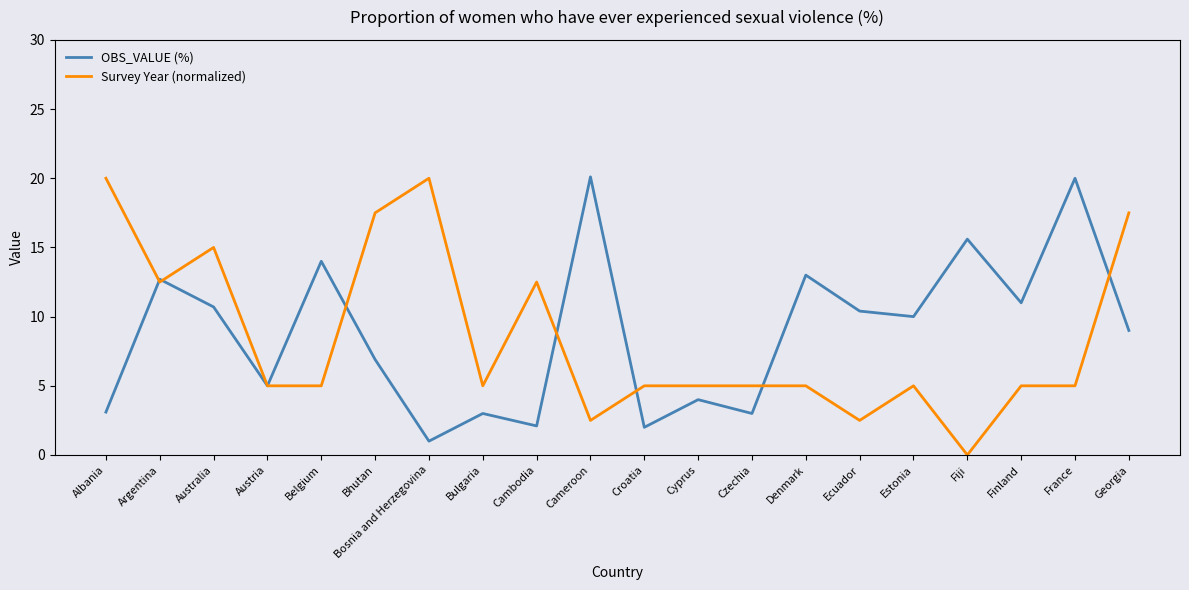

Is it true that Survey Year (normalized) equals 2.5 at Ecuador?

True